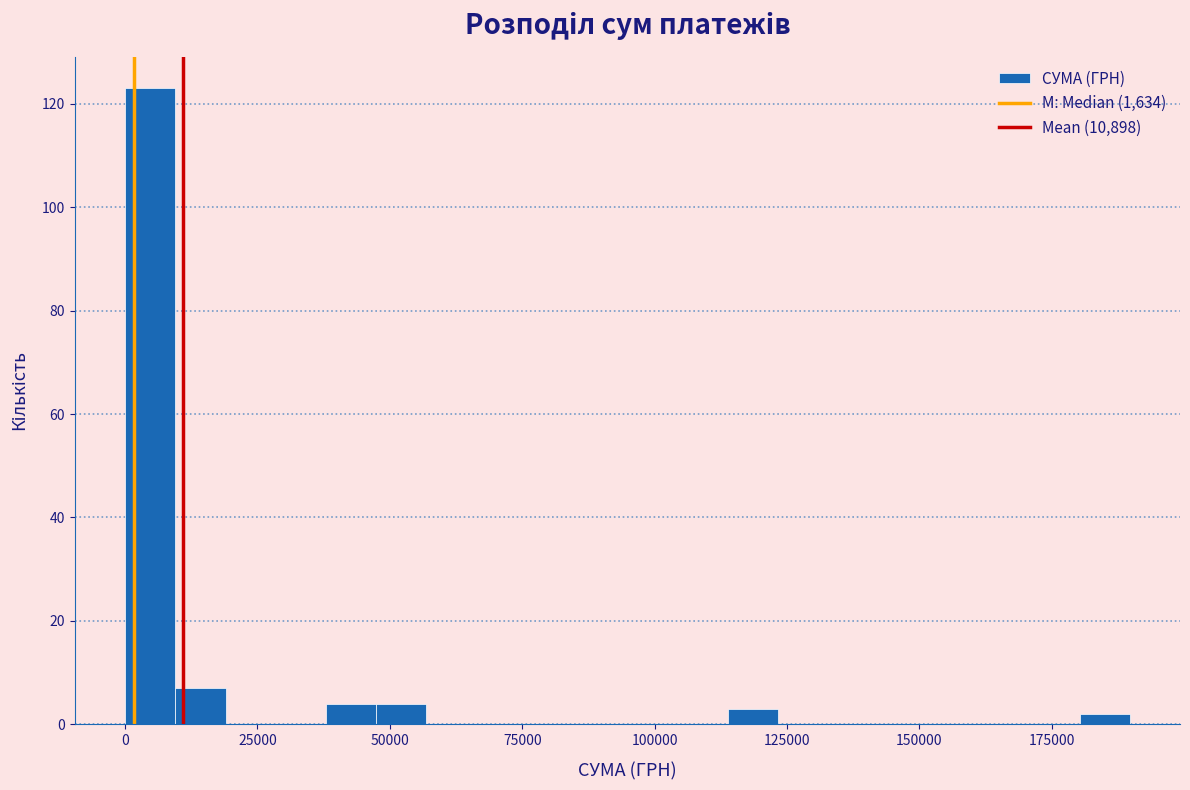

Read against the x-axis, roughly where is the centre of the tallest bar?

5000